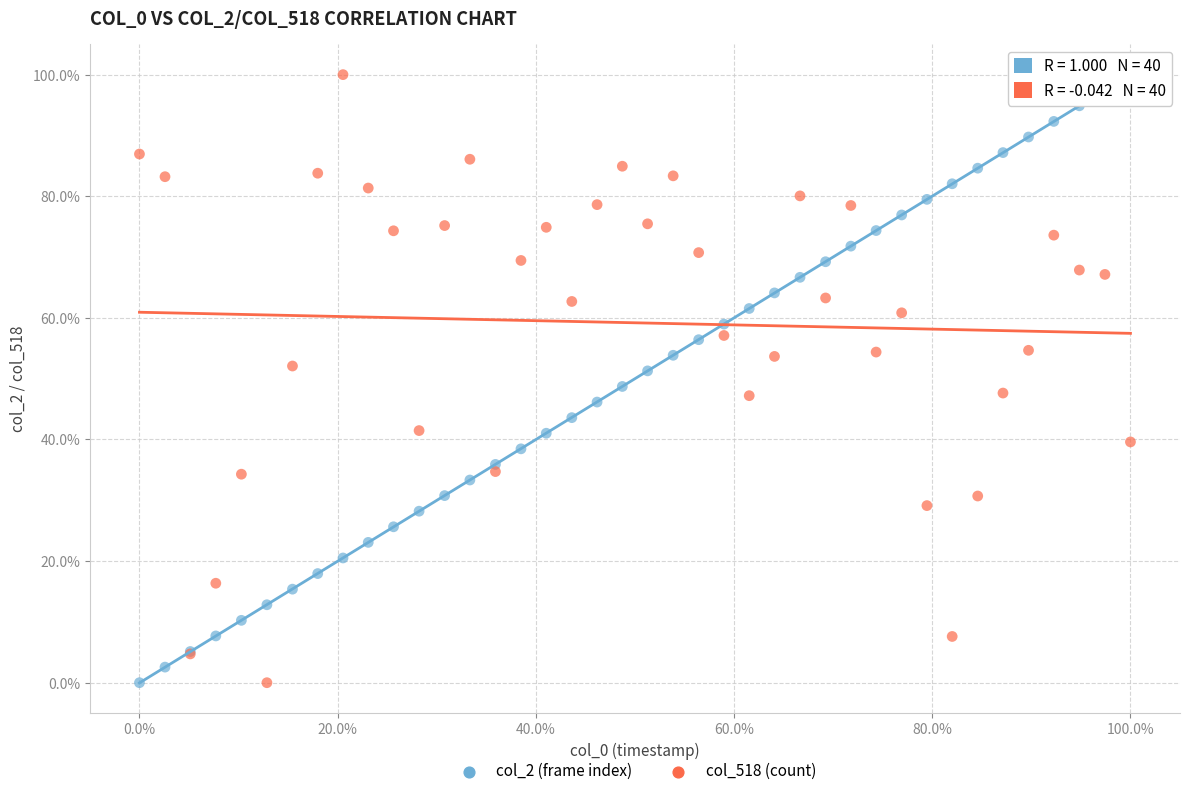

What are all the series names shown in the legend?

col_2 (frame index), col_518 (count)